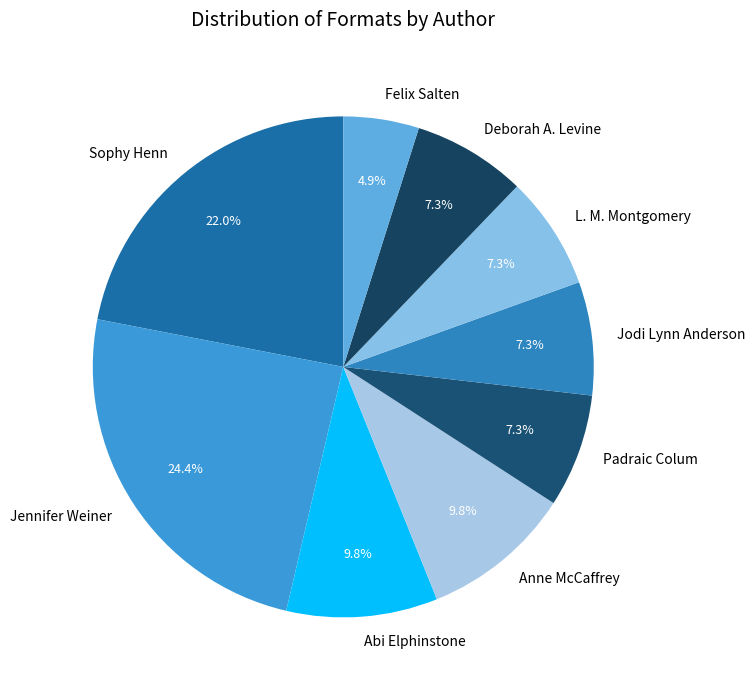

What is the ratio of the value at Padraic Colum to the value at Sophy Henn?

0.3